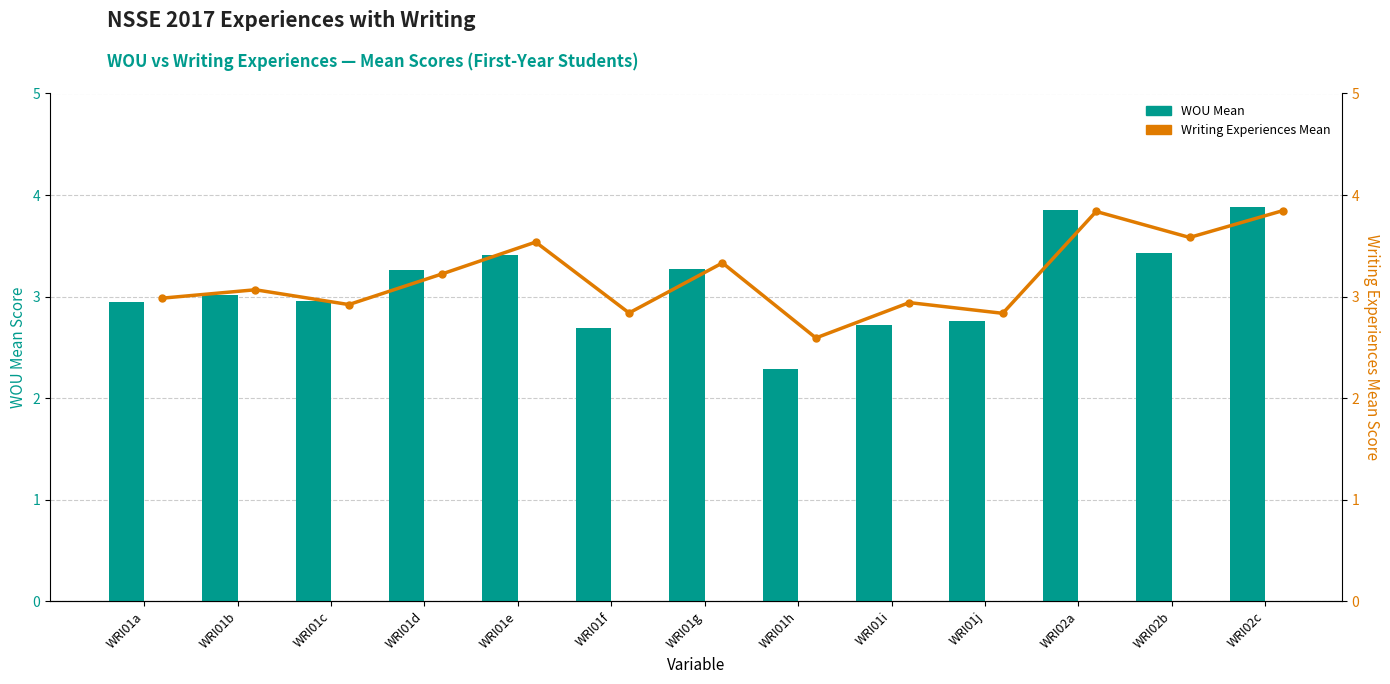

What is the sum of all WOU Mean values?

40.5